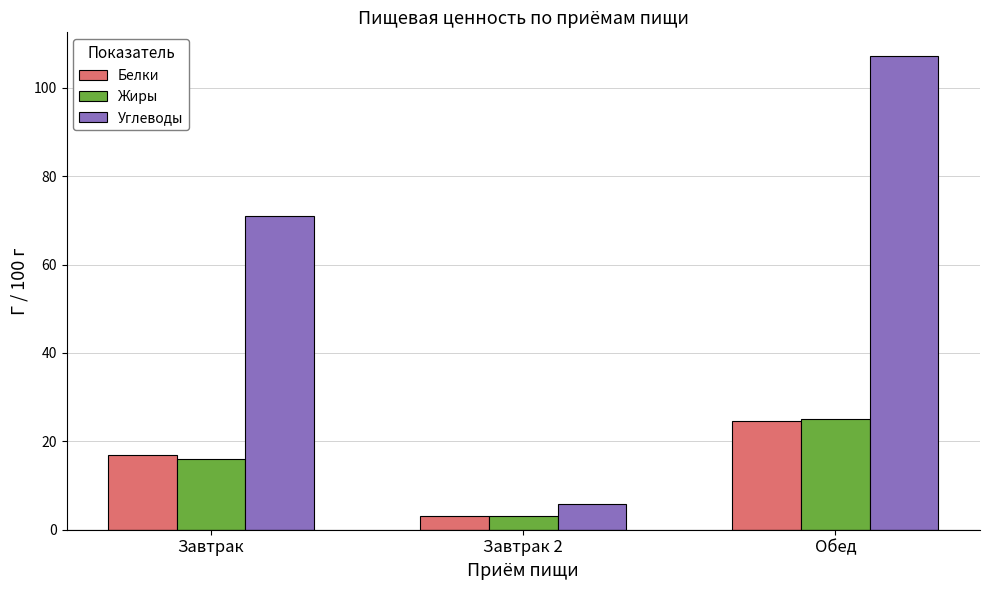

What is the sum of the Жиры values at Завтрак and Завтрак 2?

19.1